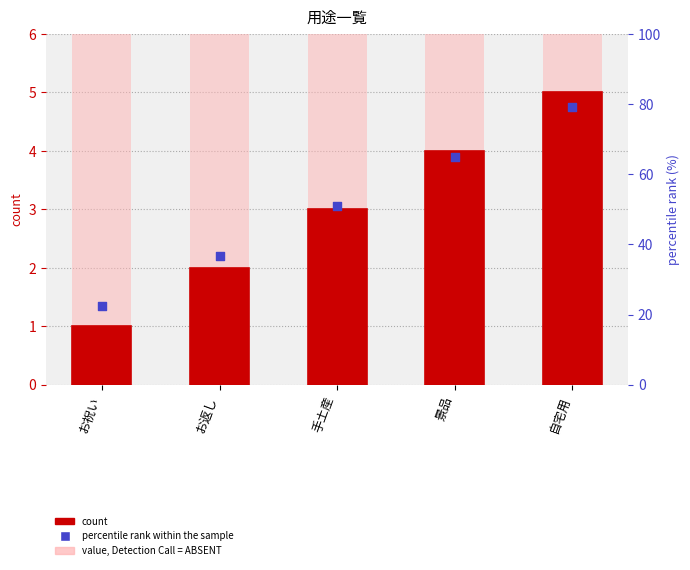

Which series has the largest total across all categories?

percentile rank within the sample